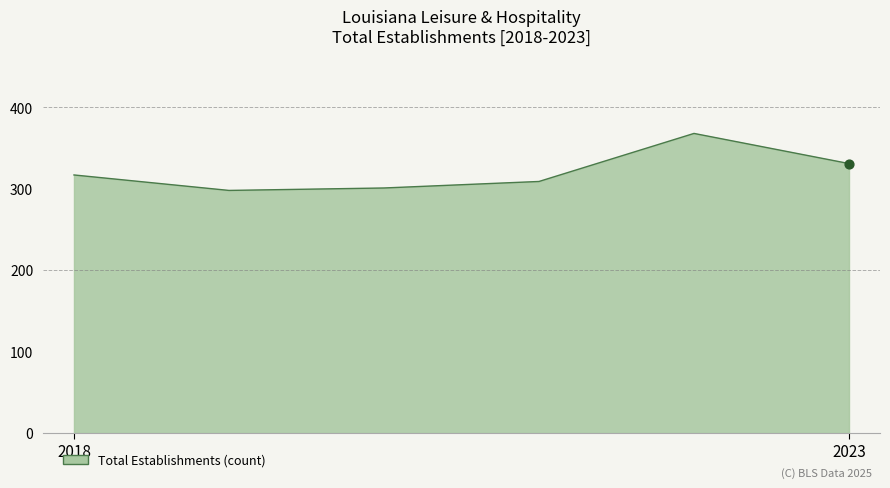

True or false: the data has more than 0 interior local peaks.

True